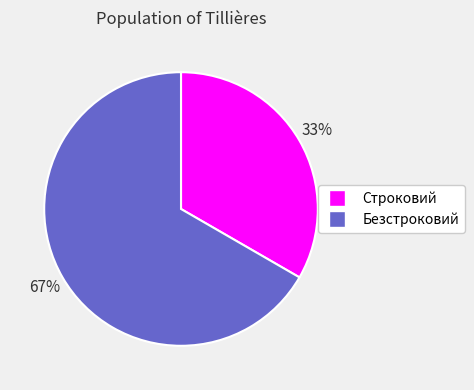

How many slices are in this pie chart?

2